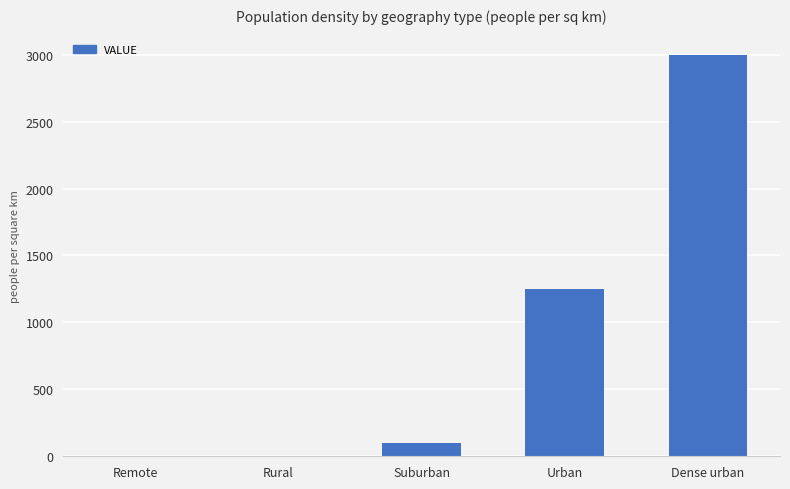

What is the change in value from Urban to Dense urban?

+1750.0